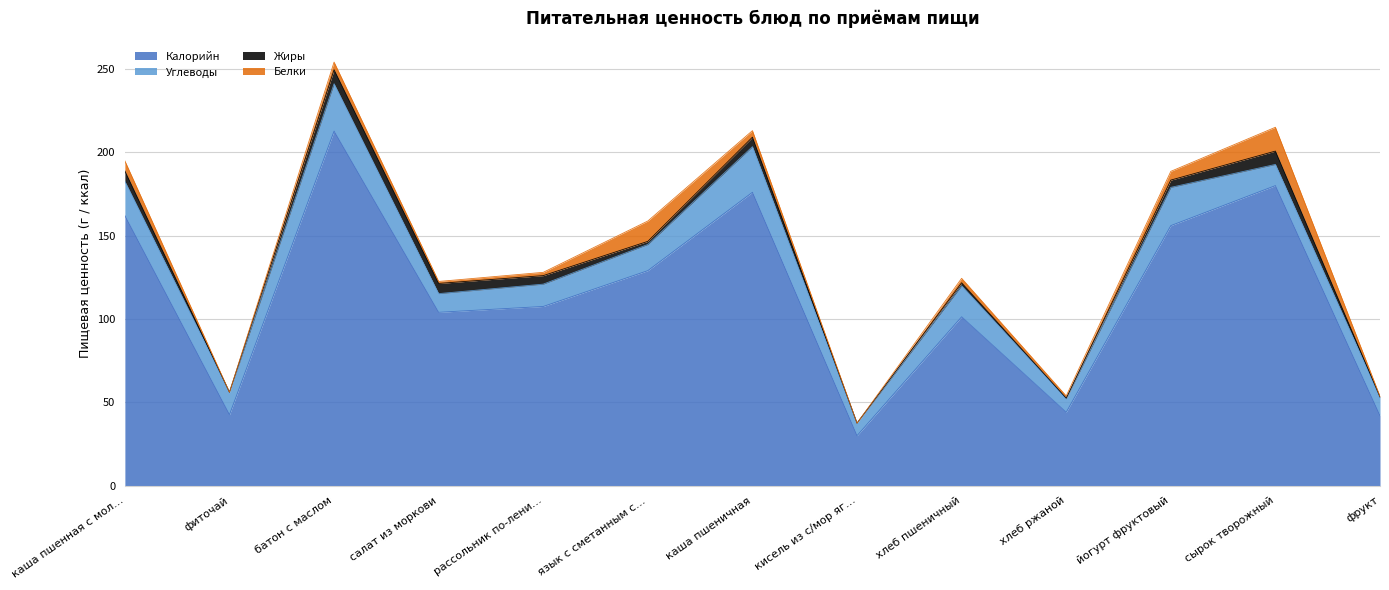

In Белки, how many points are lower than both neighbors (excluding endpoints)?

4